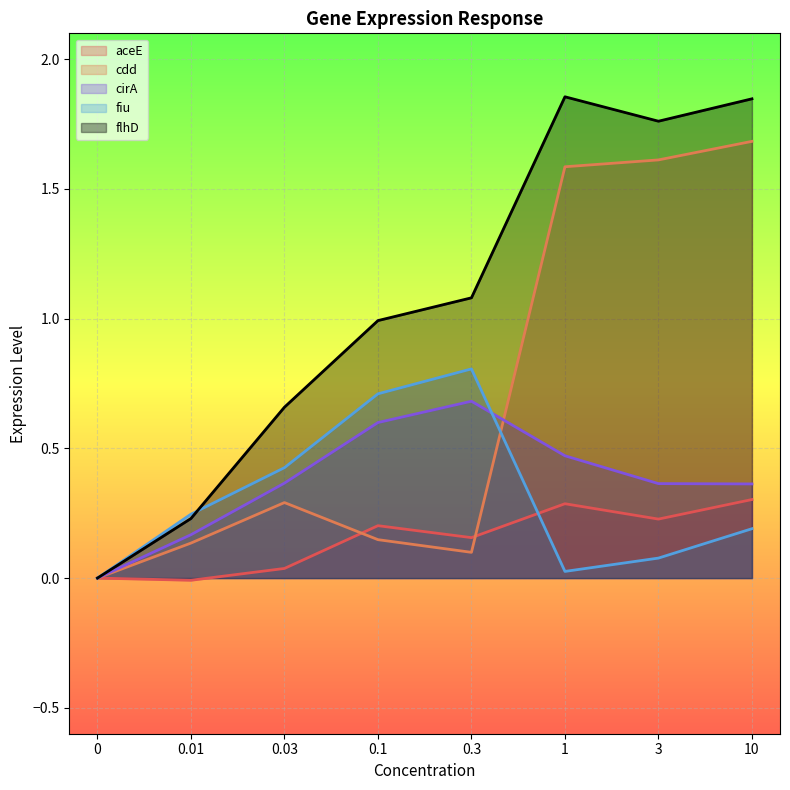

Reading left to right, what are all the values shown in this chart?

aceE: 0=0.0	0.01=-0.0	0.03=0.0	0.1=0.2	0.3=0.2	1=0.3	3=0.2	10=0.3
cdd: 0=0.0	0.01=0.1	0.03=0.3	0.1=0.1	0.3=0.1	1=1.6	3=1.6	10=1.7
cirA: 0=0.0	0.01=0.2	0.03=0.4	0.1=0.6	0.3=0.7	1=0.5	3=0.4	10=0.4
fiu: 0=0.0	0.01=0.2	0.03=0.4	0.1=0.7	0.3=0.8	1=0.0	3=0.1	10=0.2
flhD: 0=0.0	0.01=0.2	0.03=0.7	0.1=1.0	0.3=1.1	1=1.9	3=1.8	10=1.8